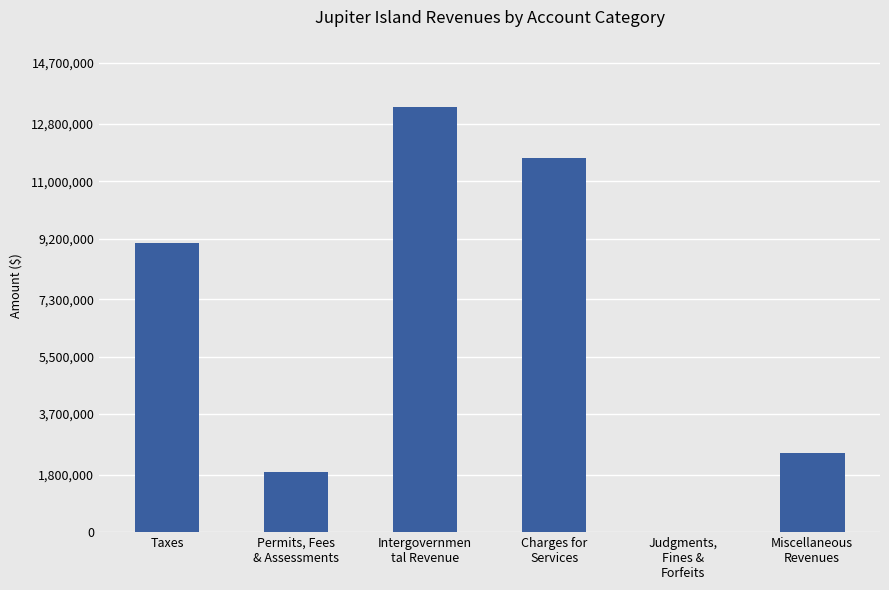

The value at Judgments,
Fines &
Forfeits is 11373. True or false?

True